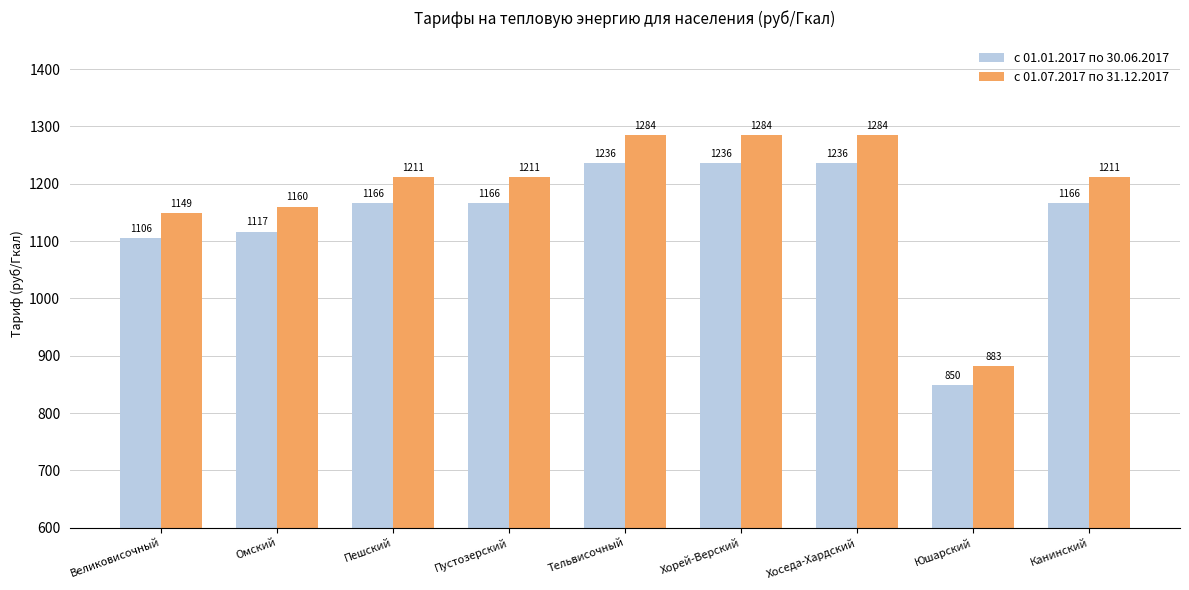

List the series in order of their overall mean, lowest first.

с 01.01.2017 по 30.06.2017, с 01.07.2017 по 31.12.2017